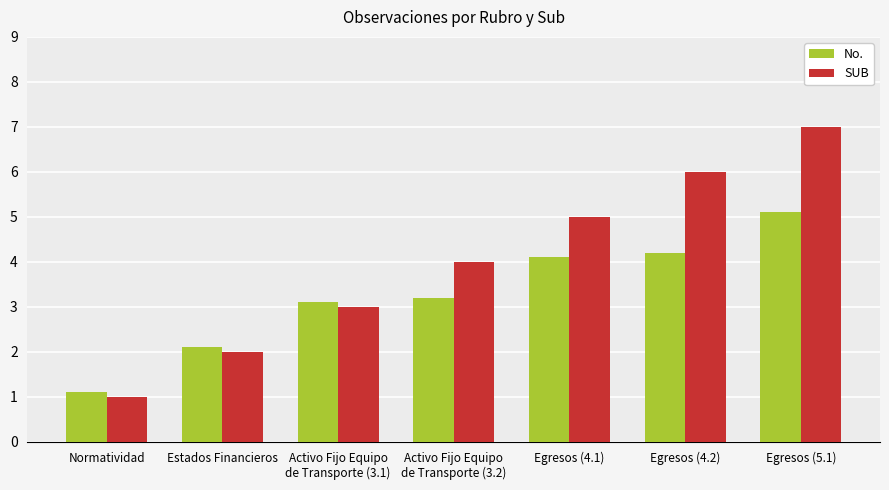

What are all the series names shown in the legend?

No., SUB